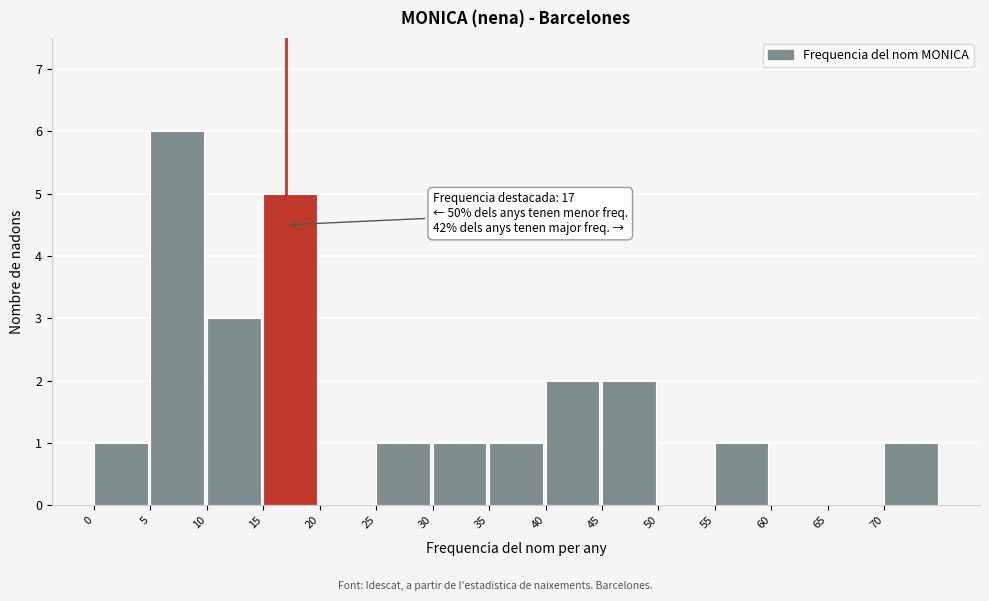

Over which range of the x-axis is the bar tallest?

5 to 10